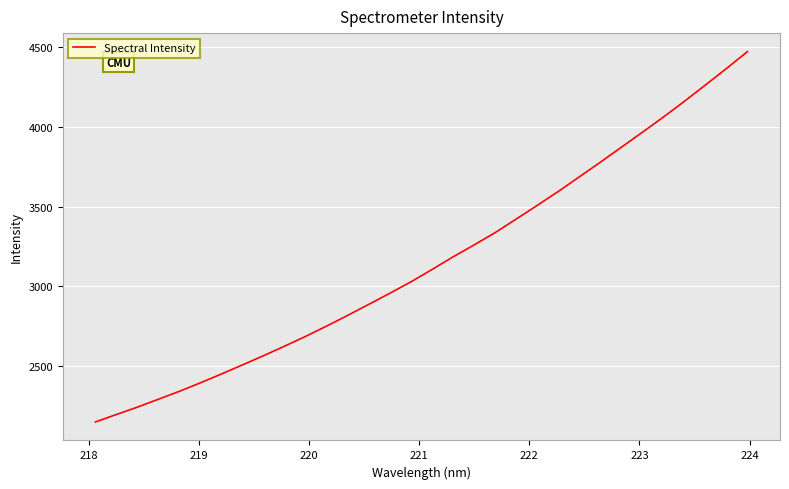

What is the difference between the maximum and minimum values?

2320.7